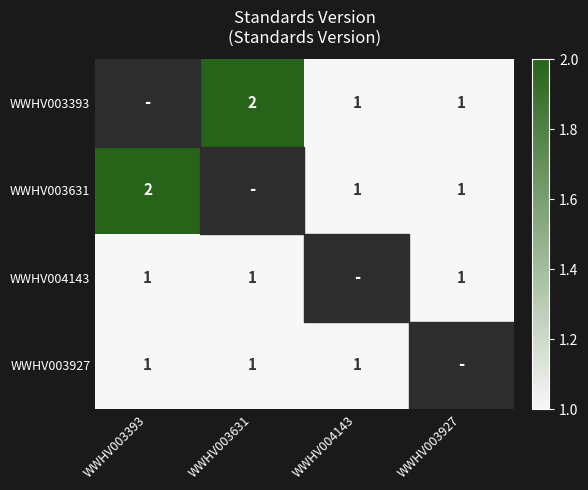

Is it true that WWHV004143 equals 0 at WWHV003631?

False